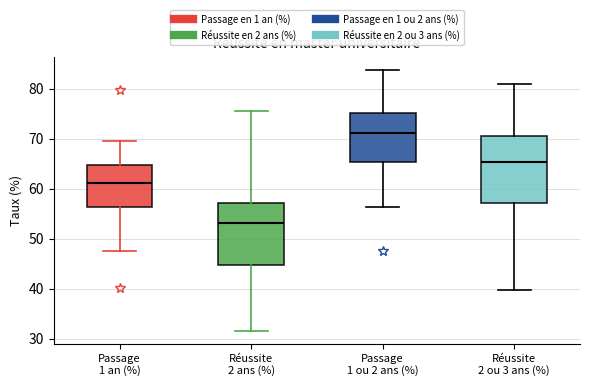

Which box has the highest median line?

Passage 1 ou 2 ans (%)